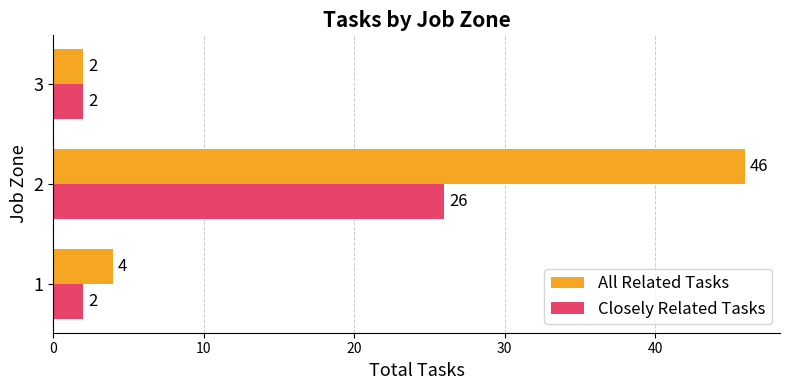

True or false: All Related Tasks has a value of 4 at 1.

True